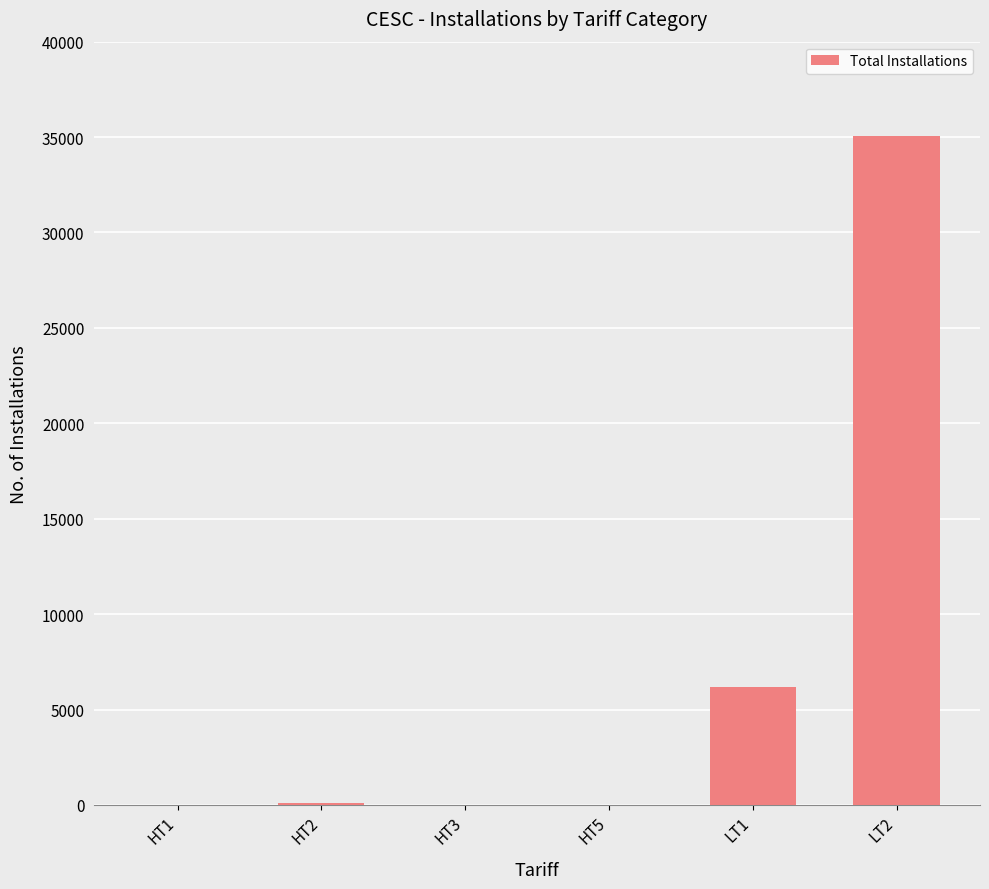

Where is the data nearest to the value 17536?

LT1